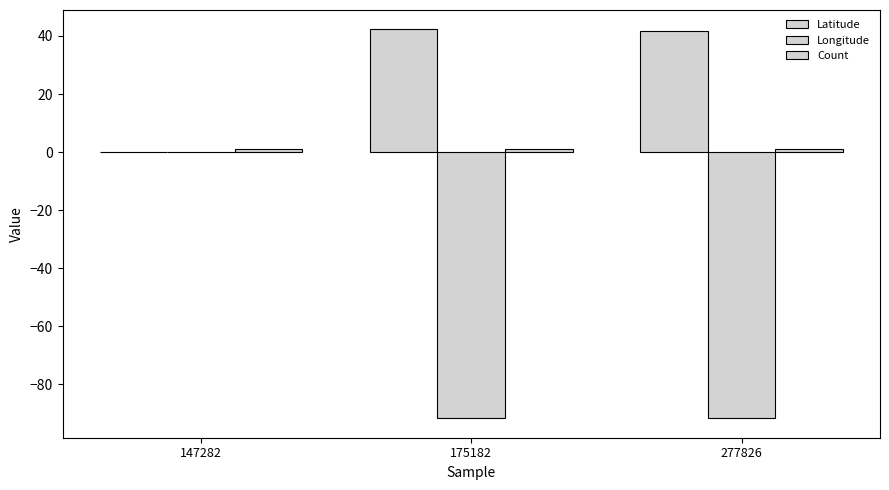

The Latitude series shows 28.8 at 147282. True or false?

False